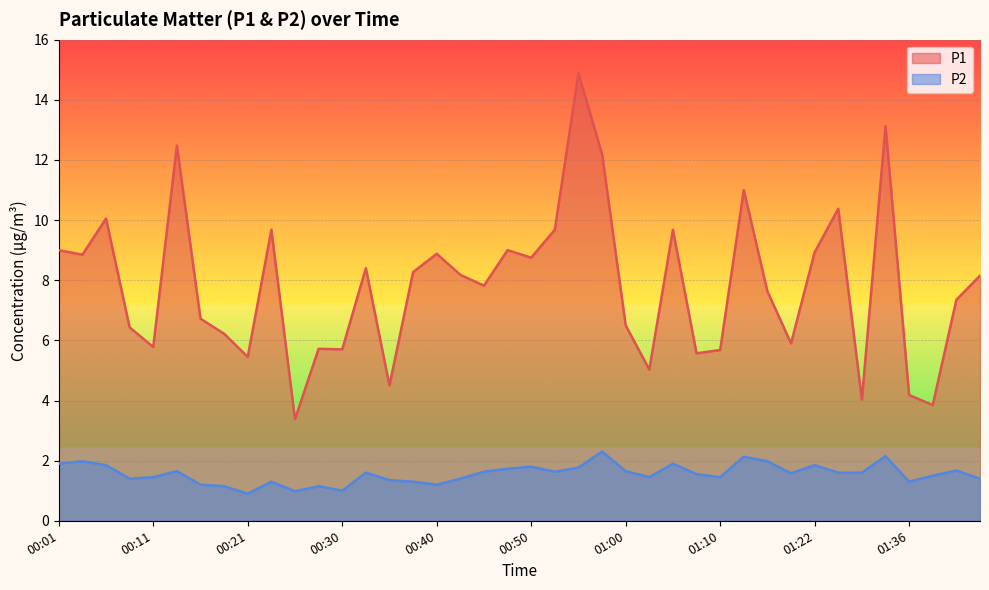

Which series has the largest total across all categories?

P1